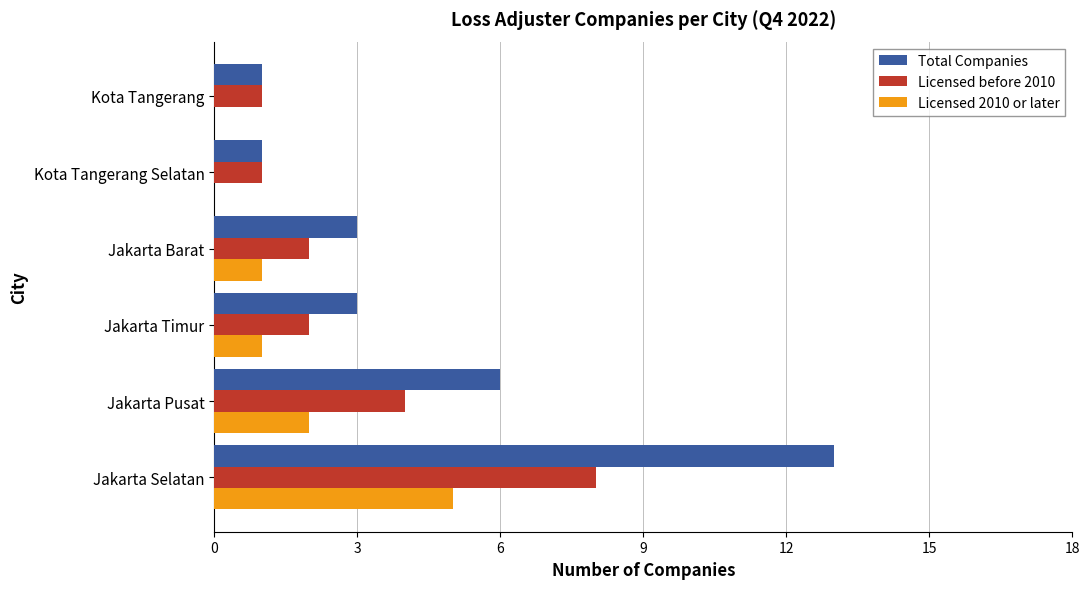

The value of Total Companies at Jakarta Timur is 4. True or false?

False